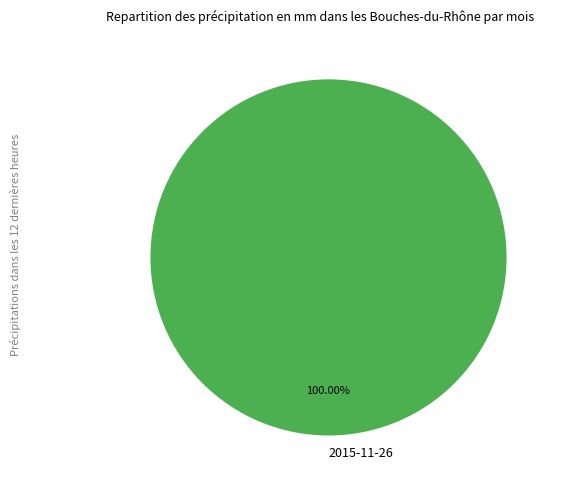

Is there any slice that represents more than half of the pie?

Yes